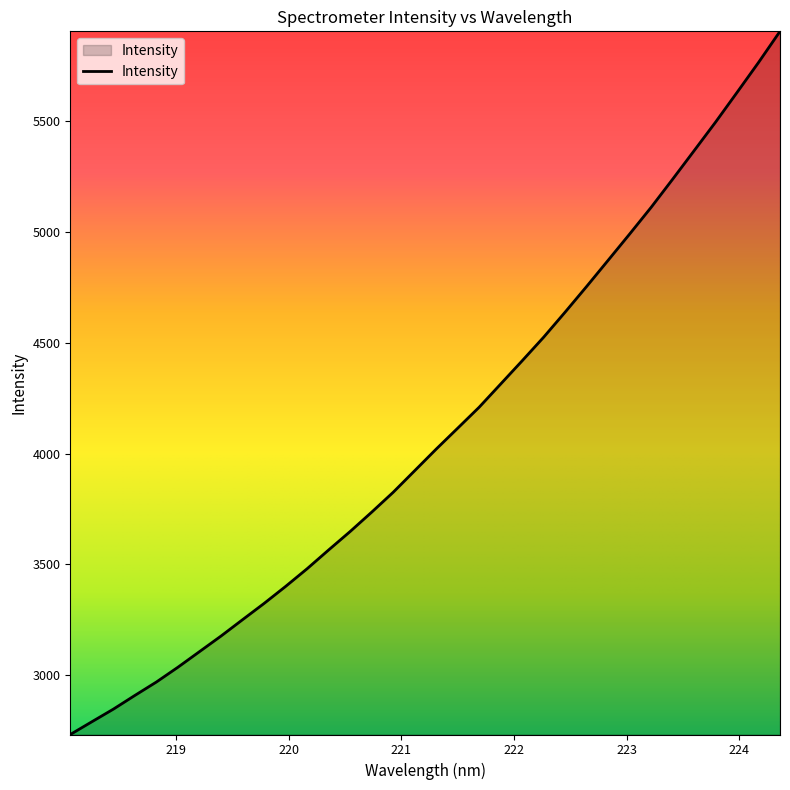

True or false: the data has more than 1 interior local peaks.

False